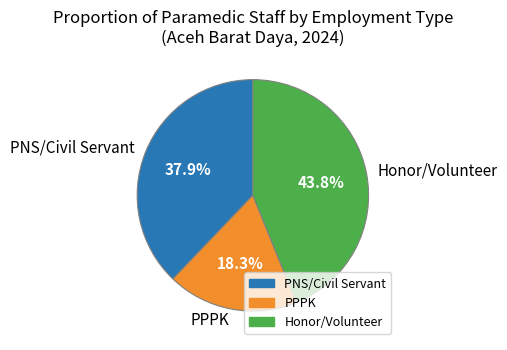

Count the number of slices in the pie.

3